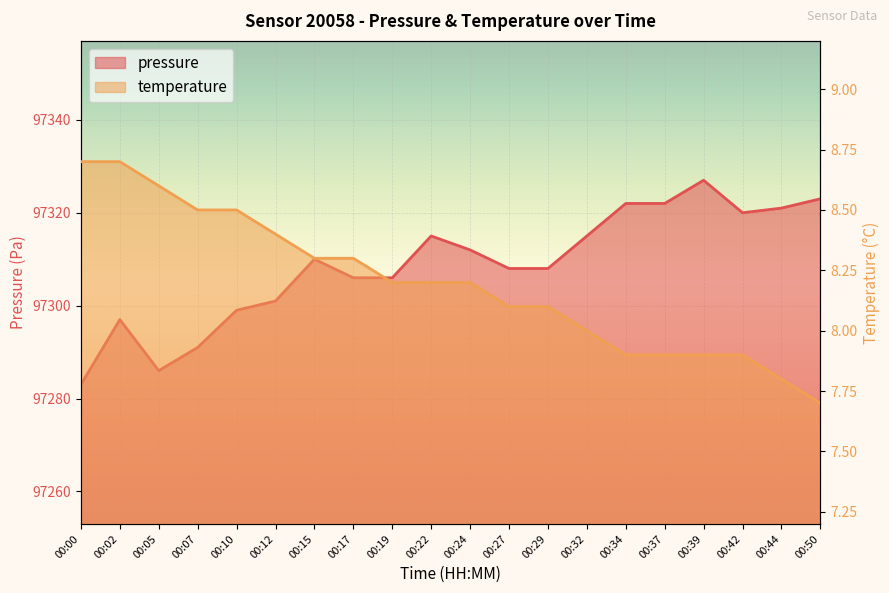

Where does the temperature series first go above 8?

00:00